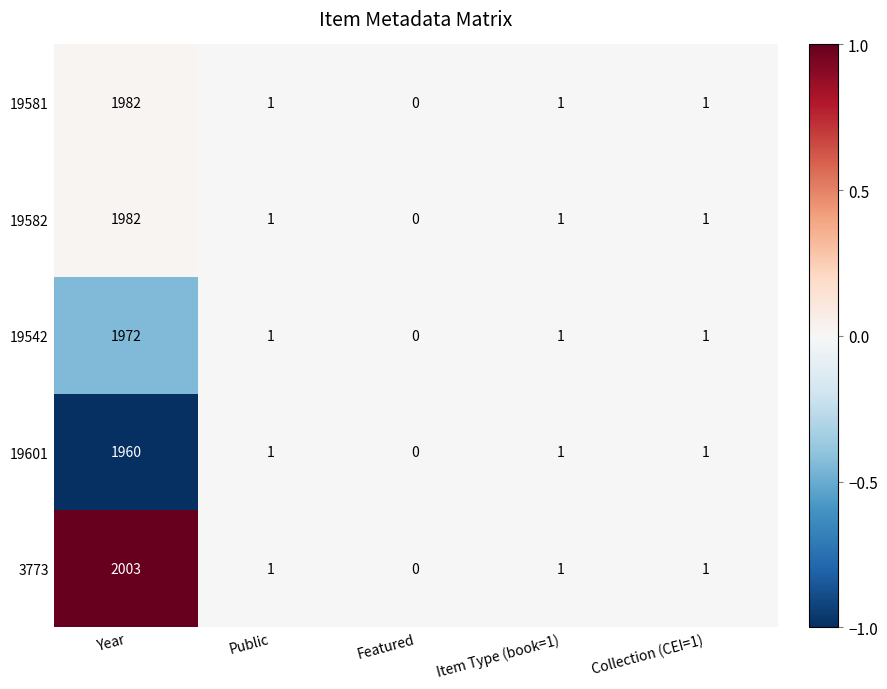

Which series has the widest spread of values?

3773